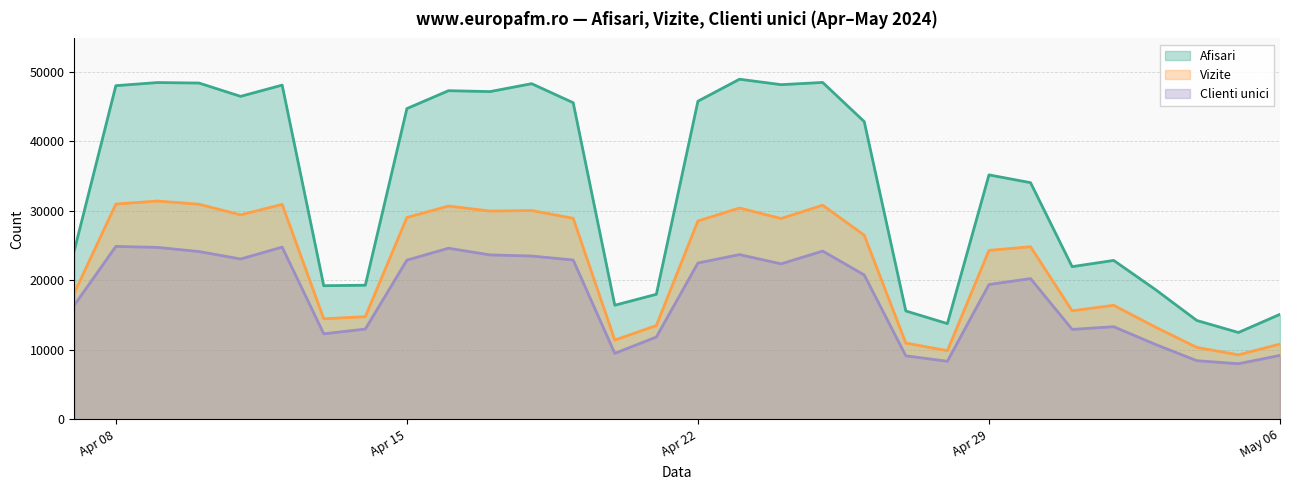

At how many categories does at least one series exceed 37376?

15